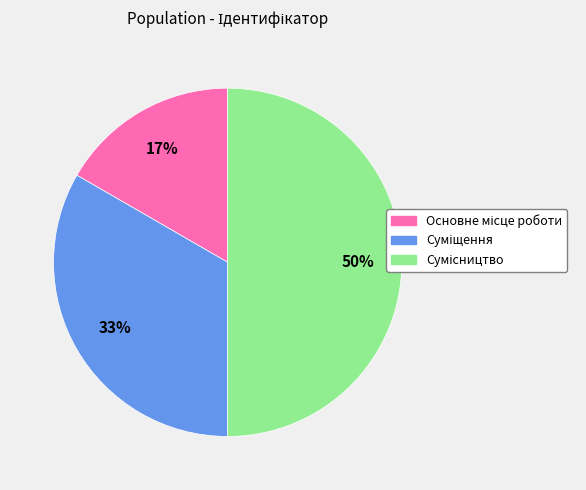

To the nearest percent, what is the average slice percentage?

33%